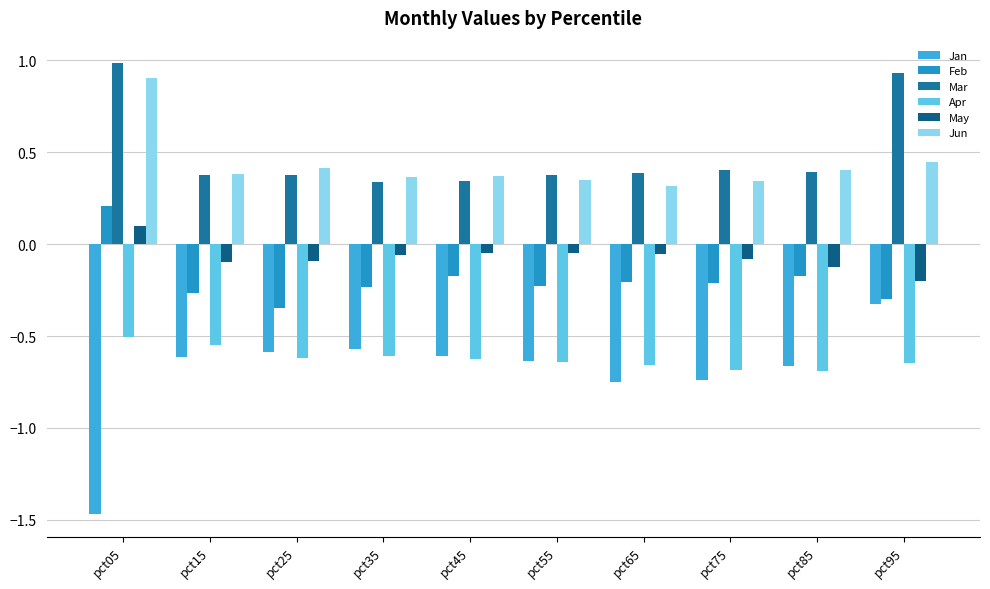

Which series has the largest range (max minus min)?

Jan